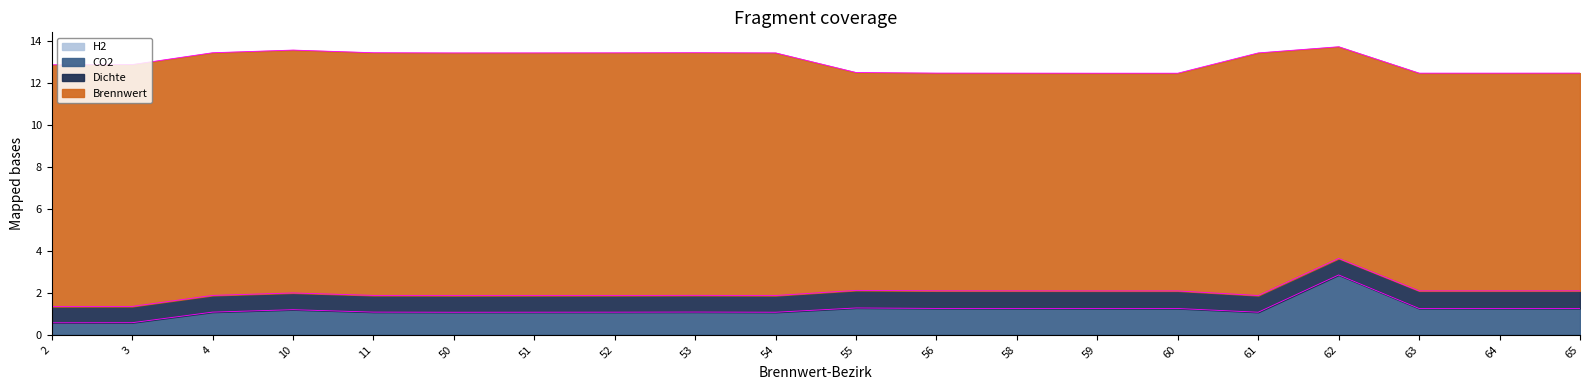

Where is the first local maximum for CO2?

10